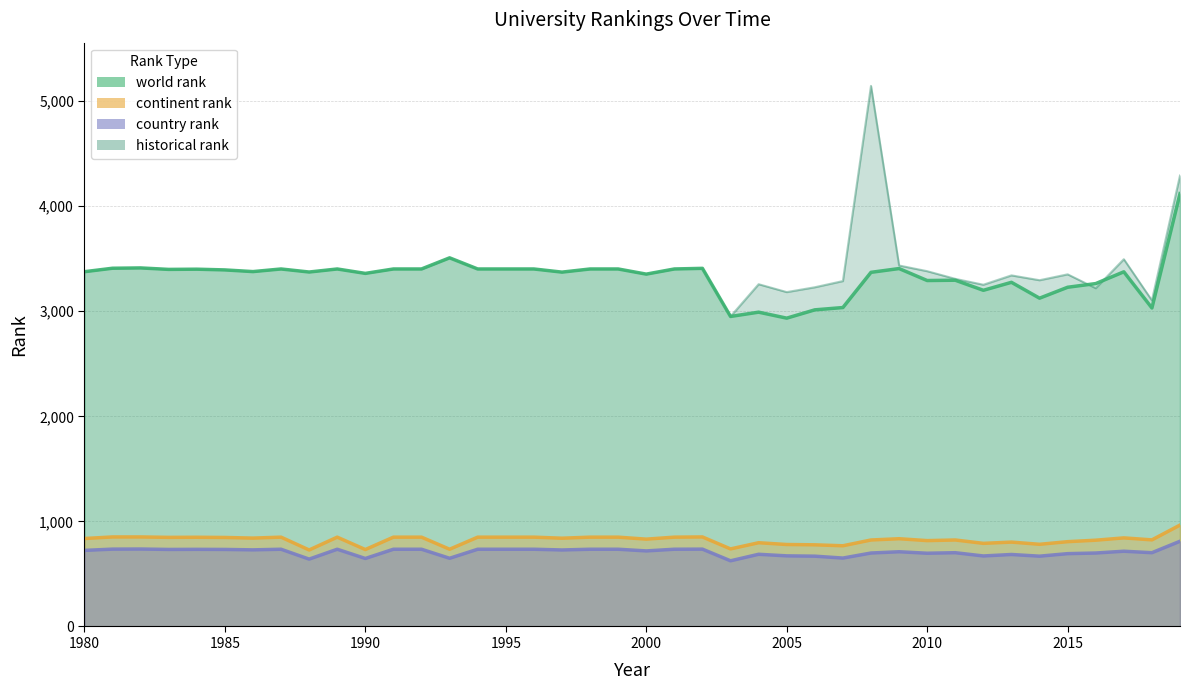

What is the maximum value shown in the chart?

5144